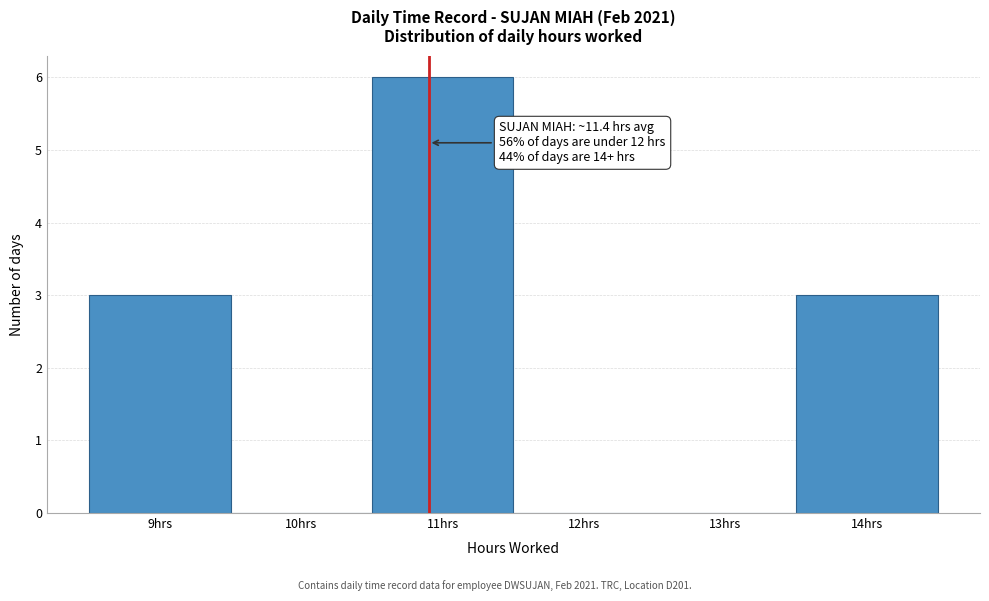

Reading right to left, transcribe all the data shown in this chart.

14hrs=3	13hrs=0	12hrs=0	11hrs=6	10hrs=0	9hrs=3